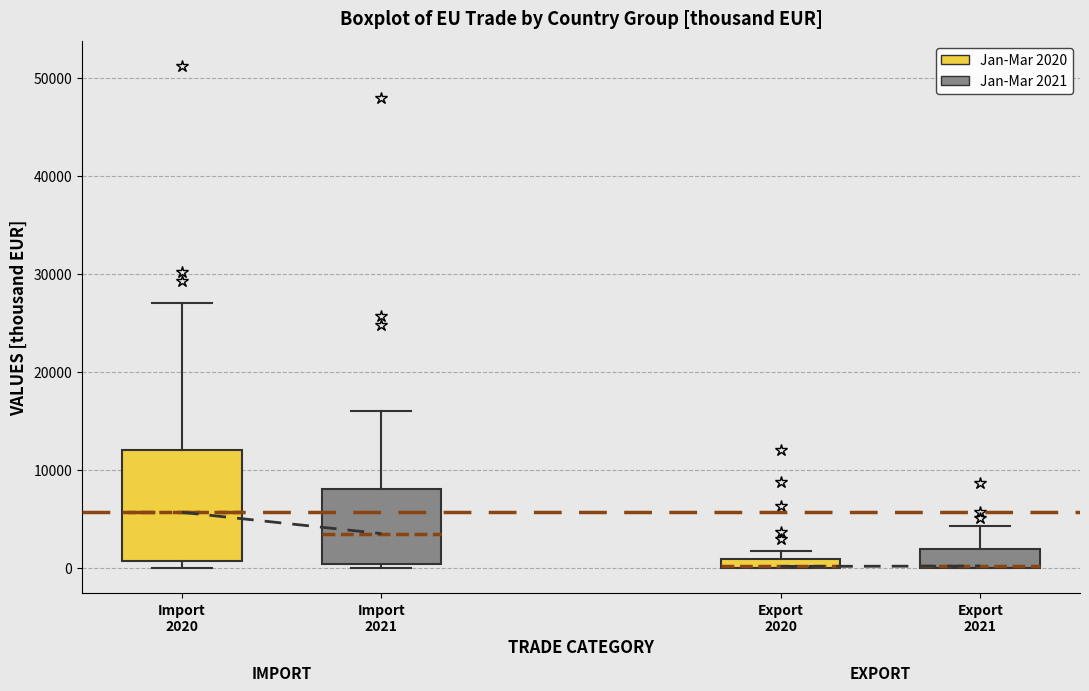

Comparing the boxes themselves (not the whiskers), which one is the tallest?

Import 2020